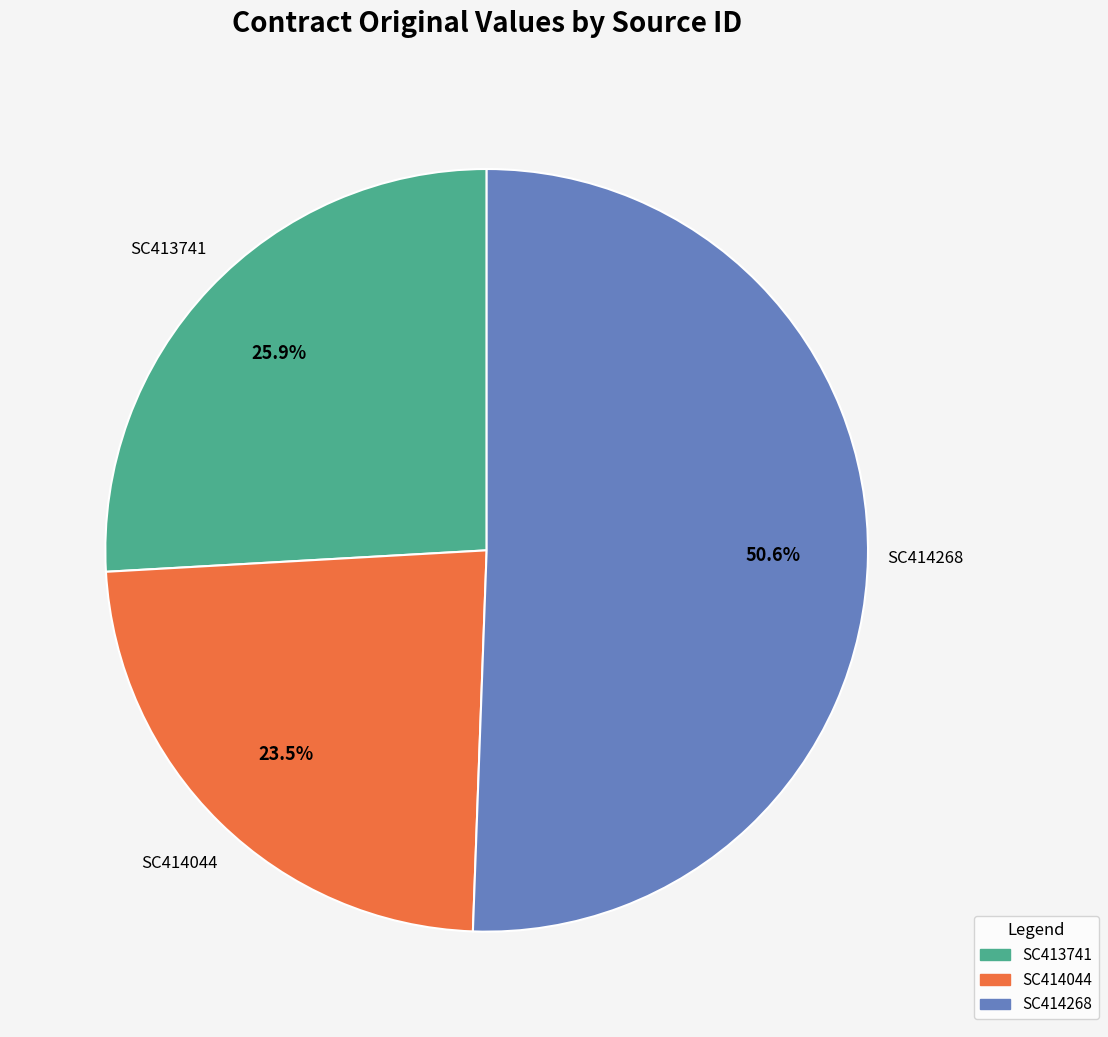

True or false: SC413741 accounts for 17% of the total.

False